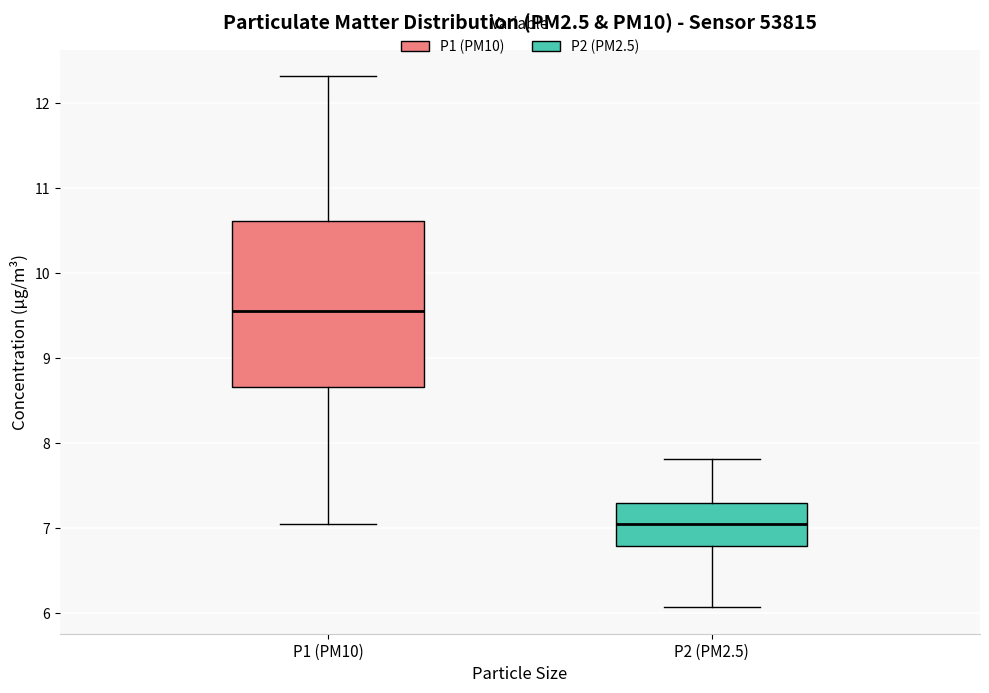

Reading left to right, read every box against the y-axis: the position of its median line, the range the box covers, and the ends of its whiskers. The values are not printed on the chart, so give them approximately, as read against the axis.

P1 (PM10): median 9.6, box 8.7 to 10.6, whiskers 7.1 to 12.3
P2 (PM2.5): median 7.1, box 6.8 to 7.3, whiskers 6.1 to 7.8